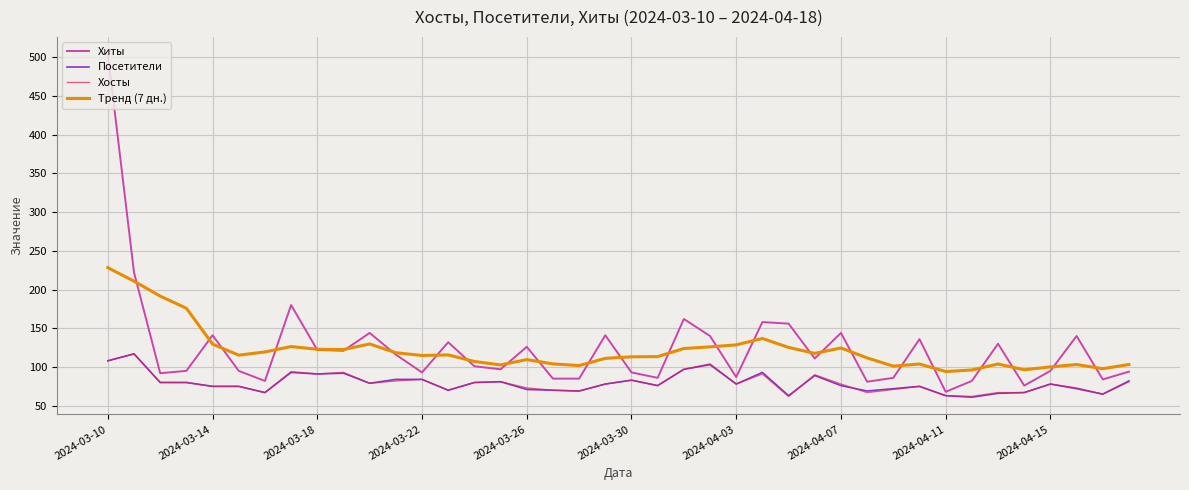

Which series has the widest spread of values?

Хиты